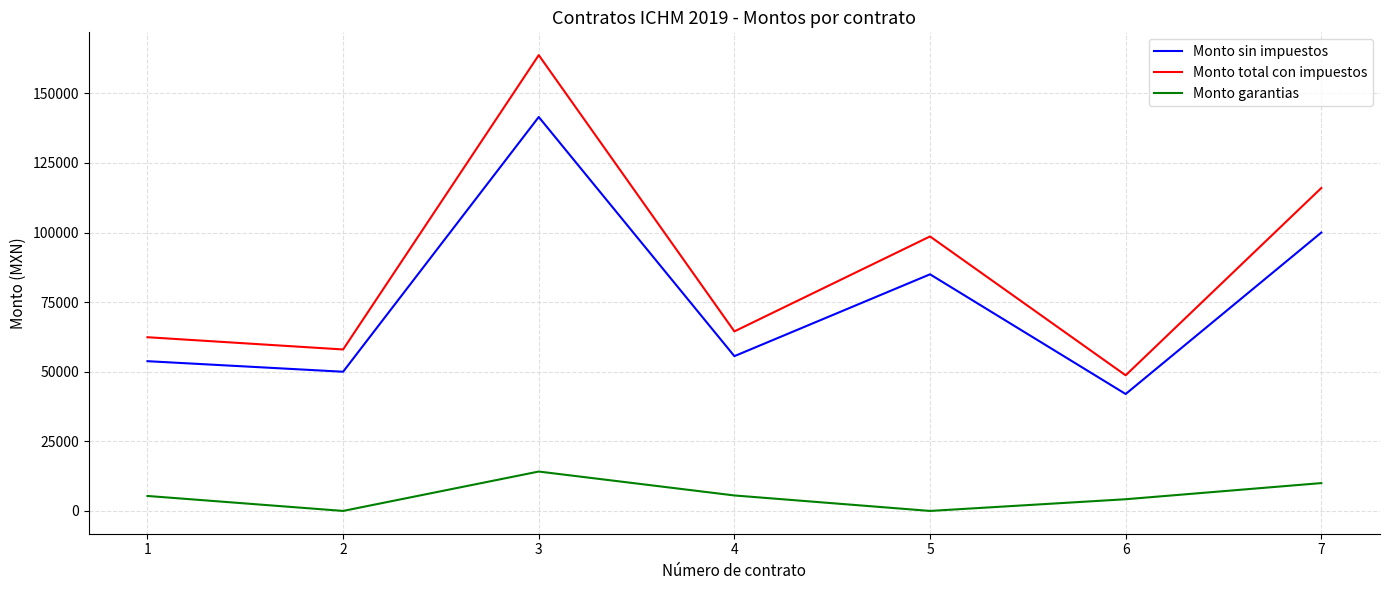

True or false: Monto total con impuestos and Monto garantias cross at least once.

False